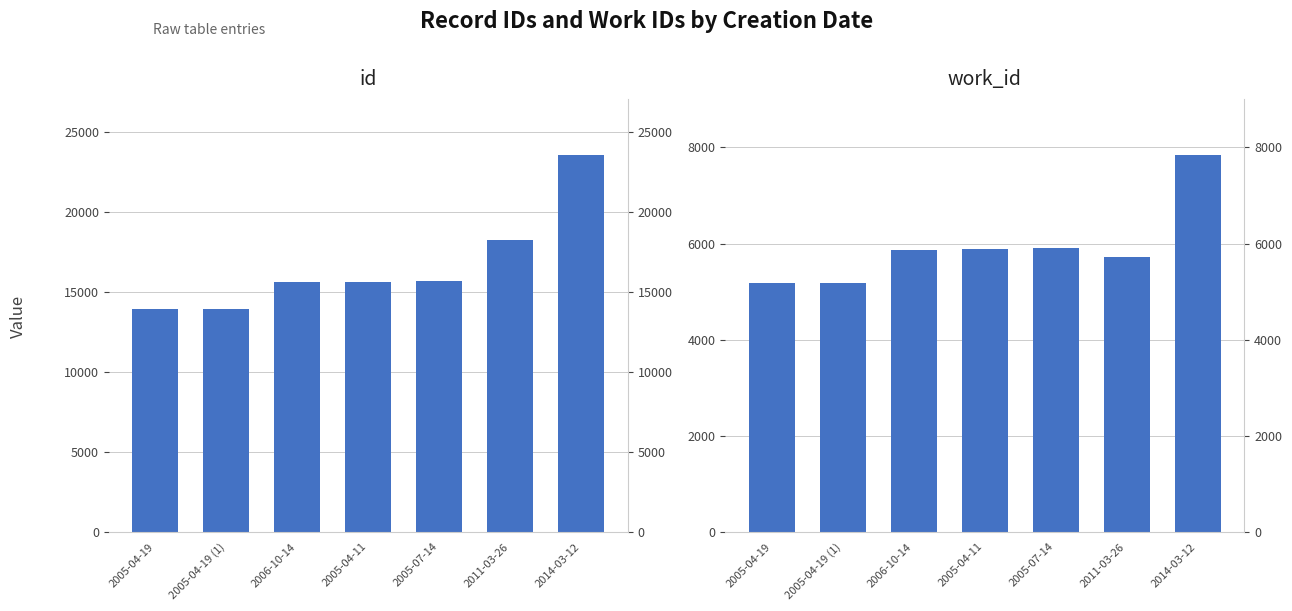

How many bars are there in total?

14